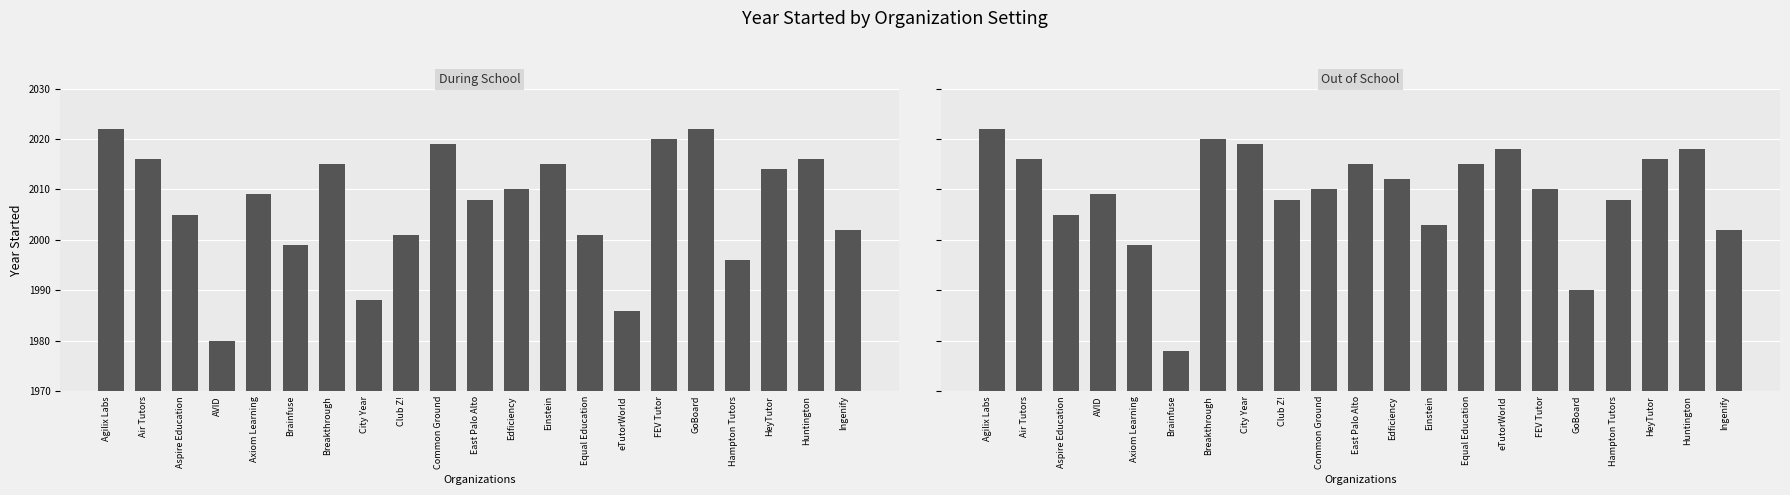

What is the average value of the Out of School series?

2009